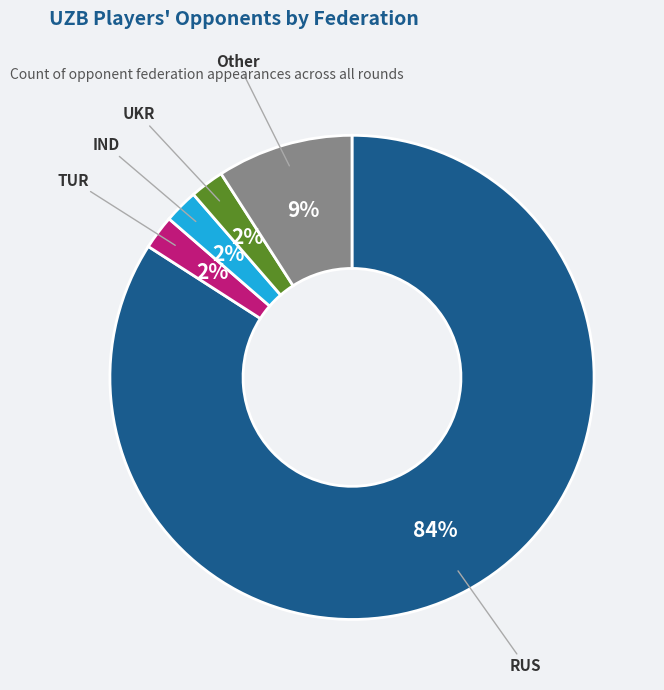

How many segments does this pie chart have?

5